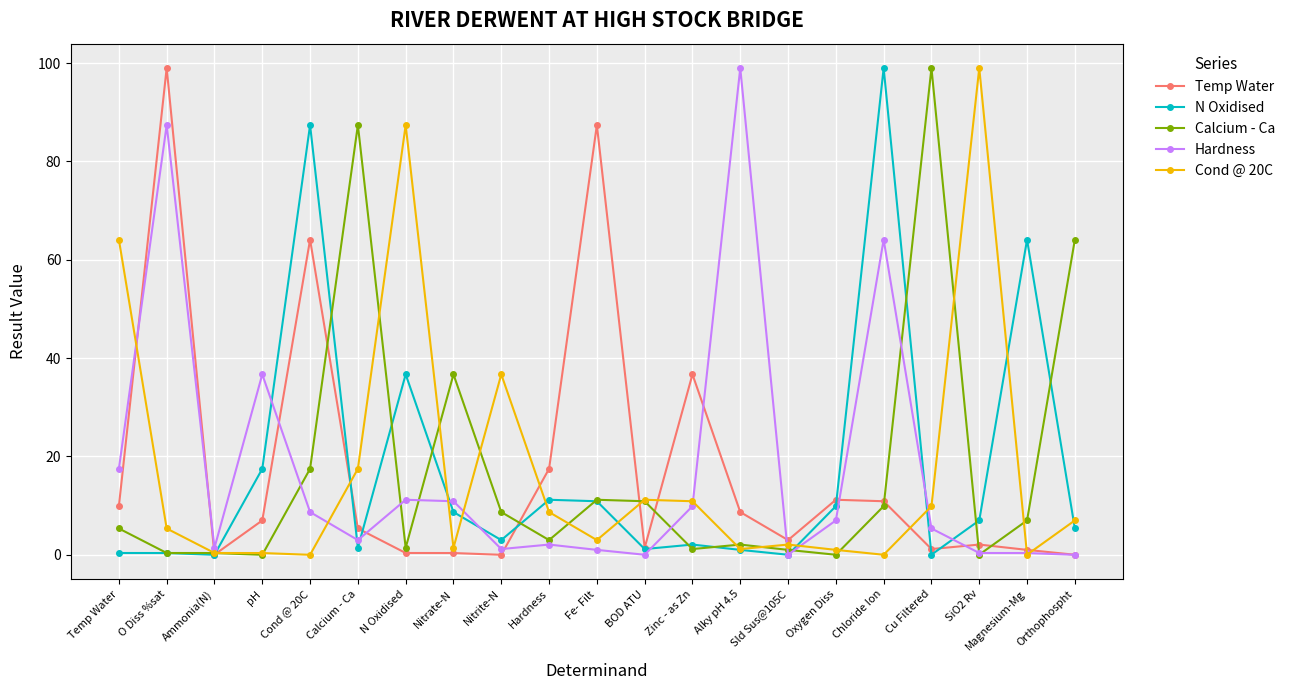

The Cond @ 20C series shows 0.4 at Ammonia(N). True or false?

True